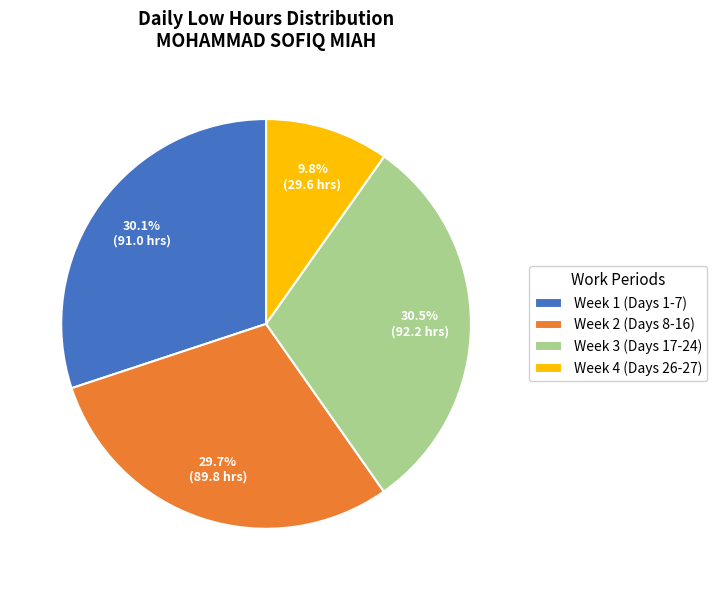

Is there any slice that represents more than half of the pie?

No